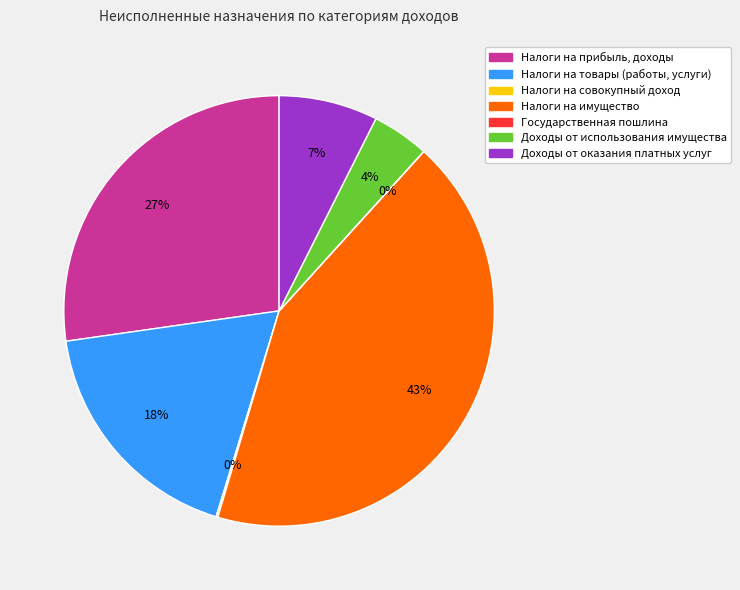

To the nearest percent, what is the average slice percentage?

14%